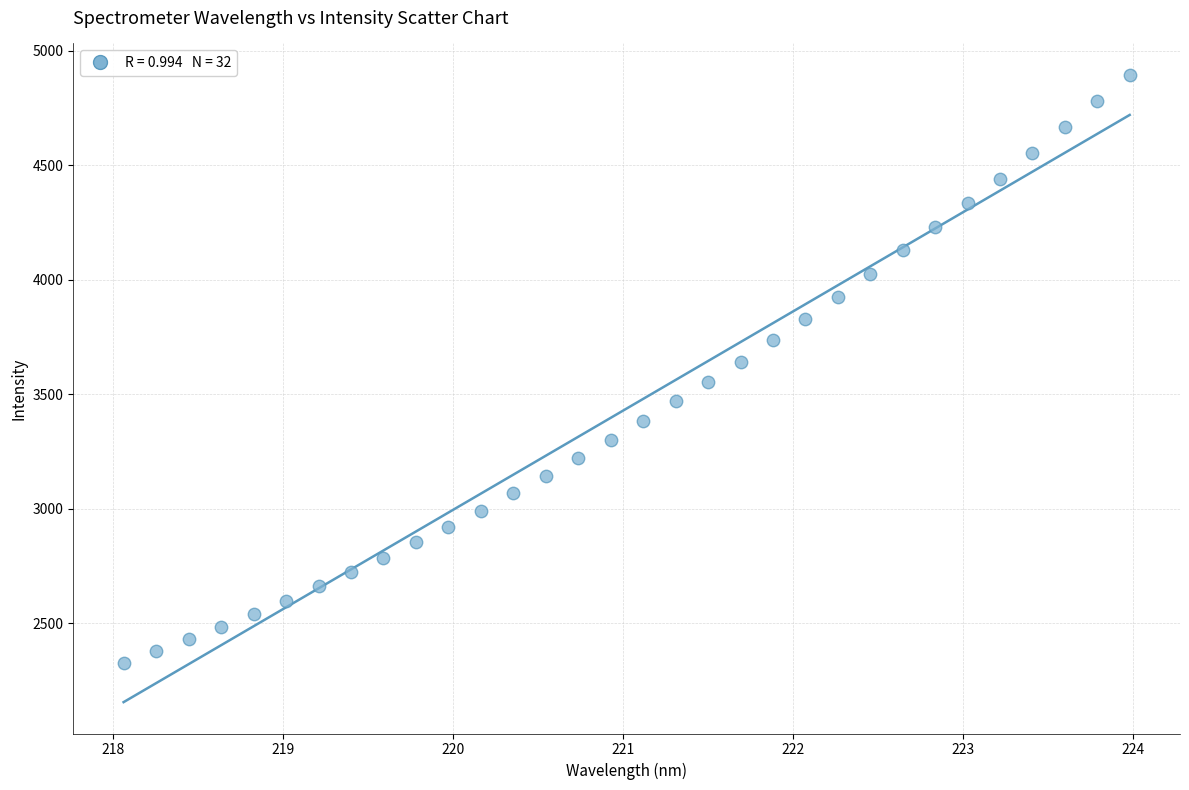

What is the range of X values (max minus min)?

5.9